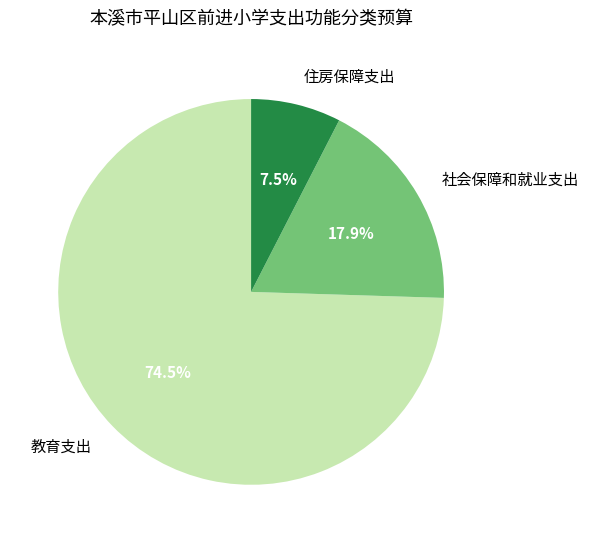

Does 社会保障和就业支出 represent more than half of the total?

No